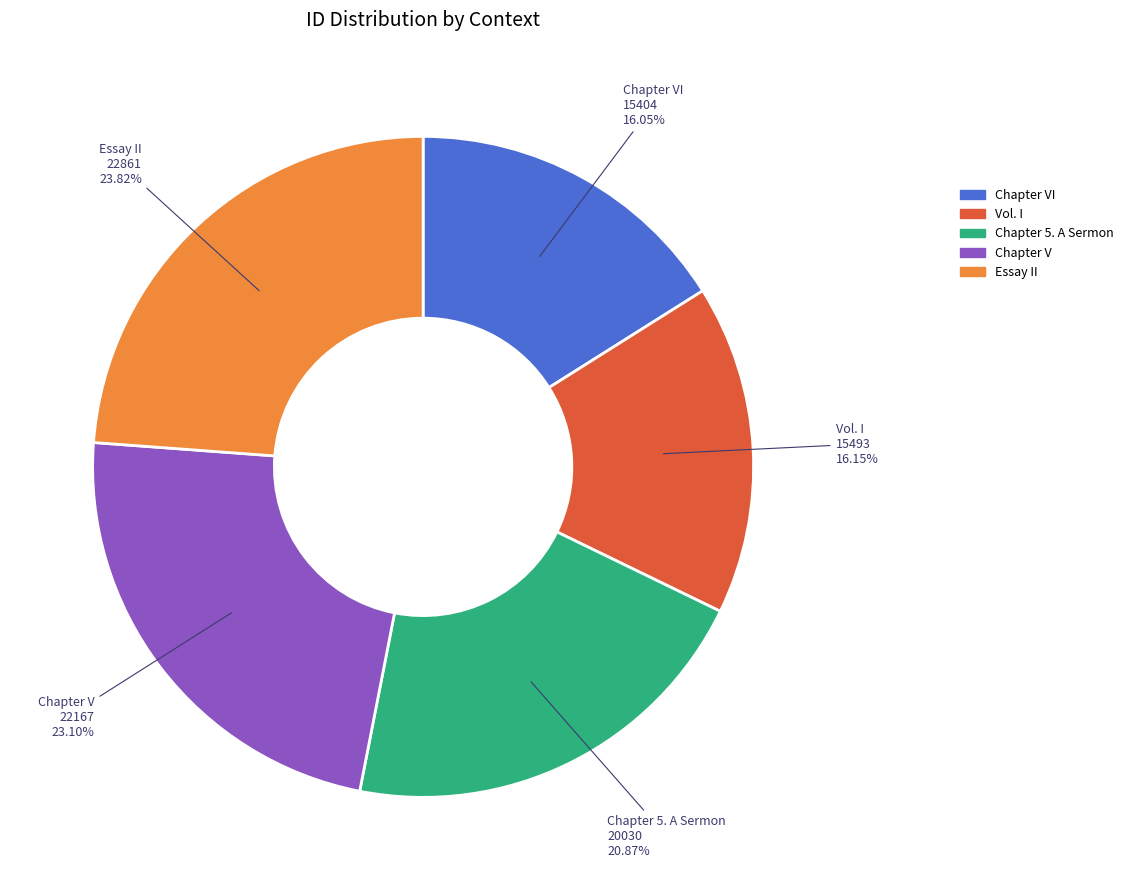

Is there a majority slice in this chart?

No